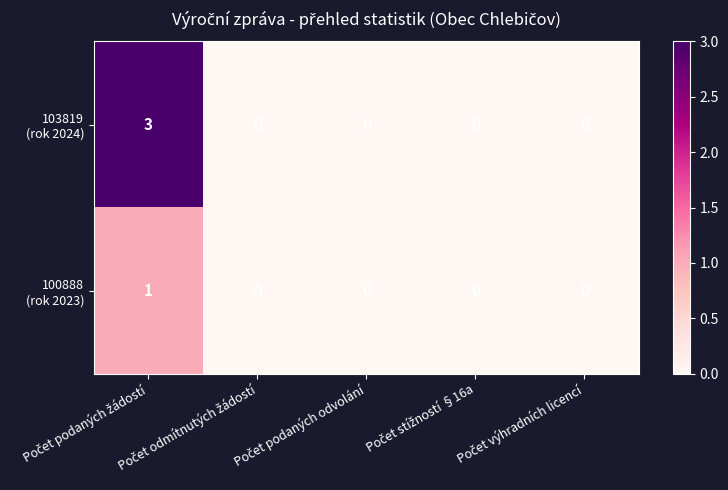

How many series are shown in this chart?

2